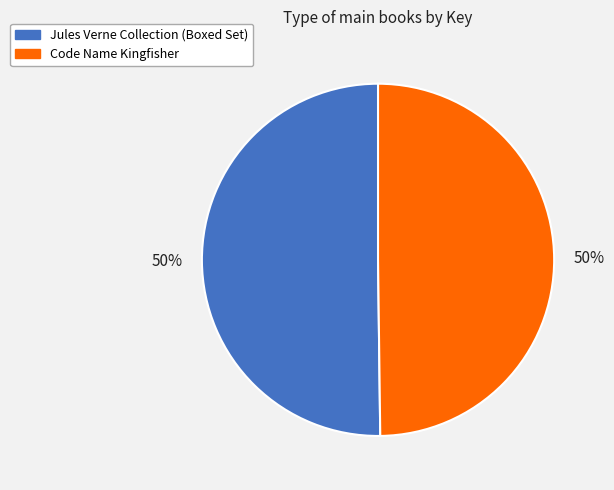

The Jules Verne Collection (Boxed Set) slice represents 50% of the pie. True or false?

True